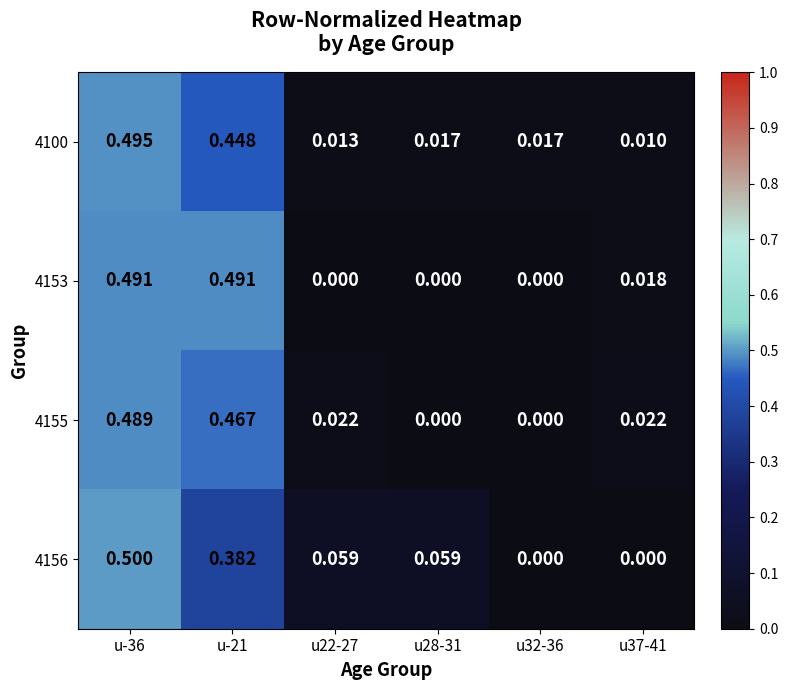

Which category has the highest value across all series?

u-36